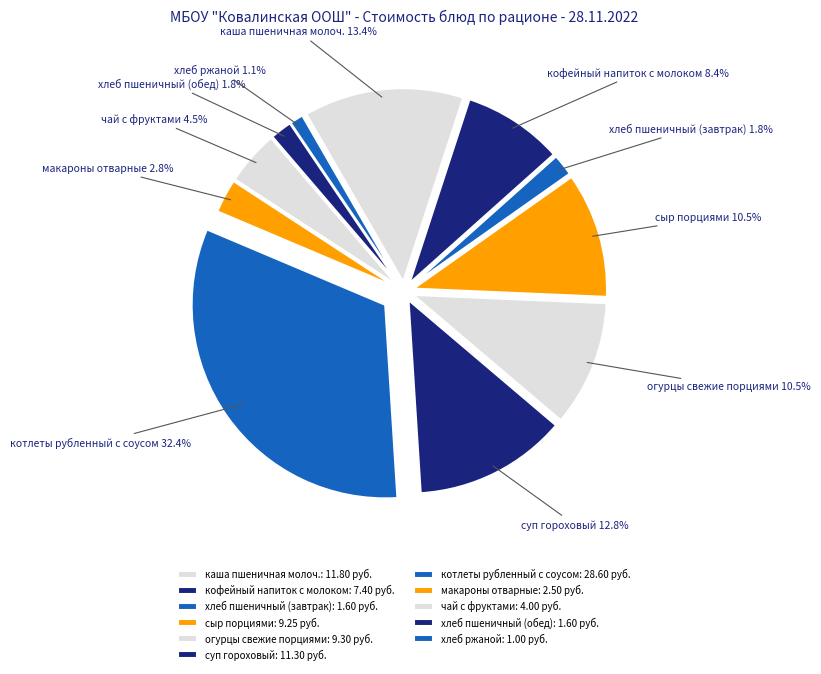

Is there any slice that represents more than half of the pie?

No